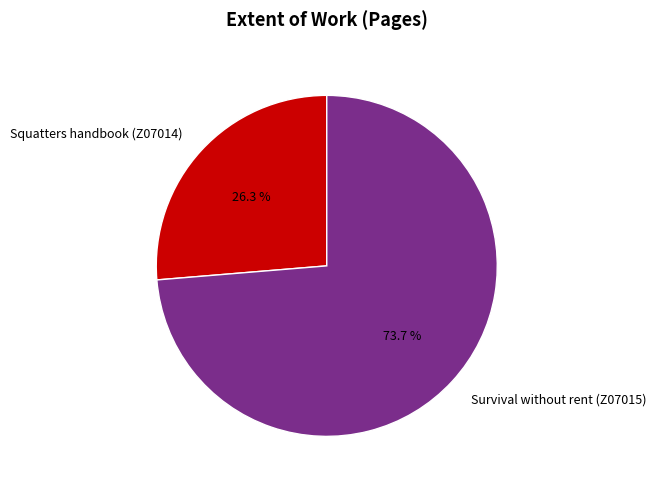

Does Survival without rent (Z07015) represent more than half of the total?

Yes